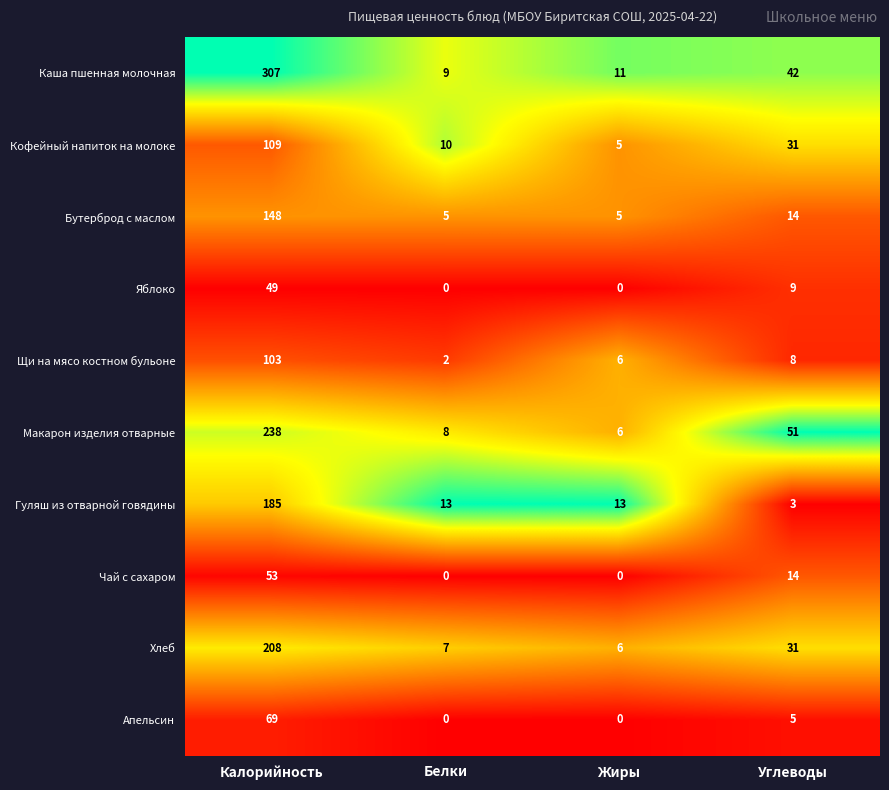

What is the difference between the highest and lowest values at Калорийность?

258